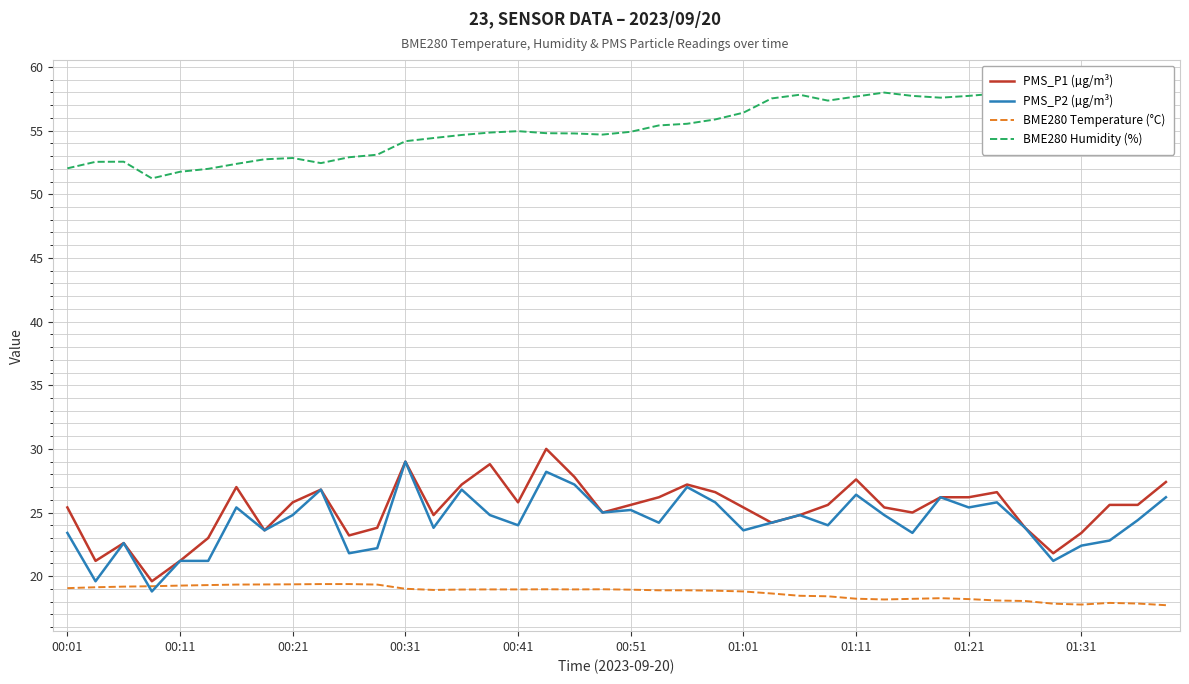

Does the chart display data point markers on the line(s)?

No